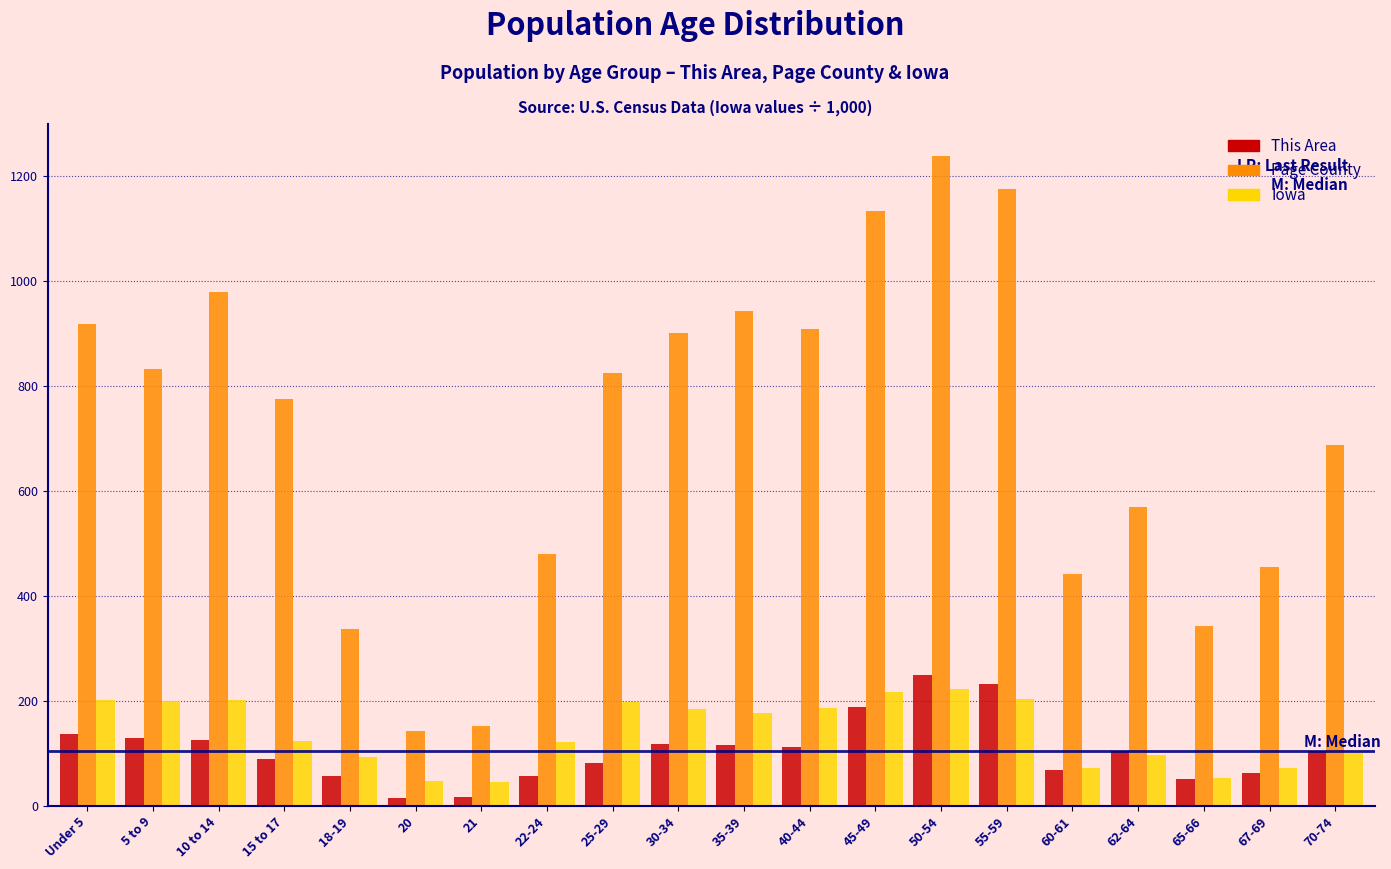

Which category has the highest value across all series?

50-54